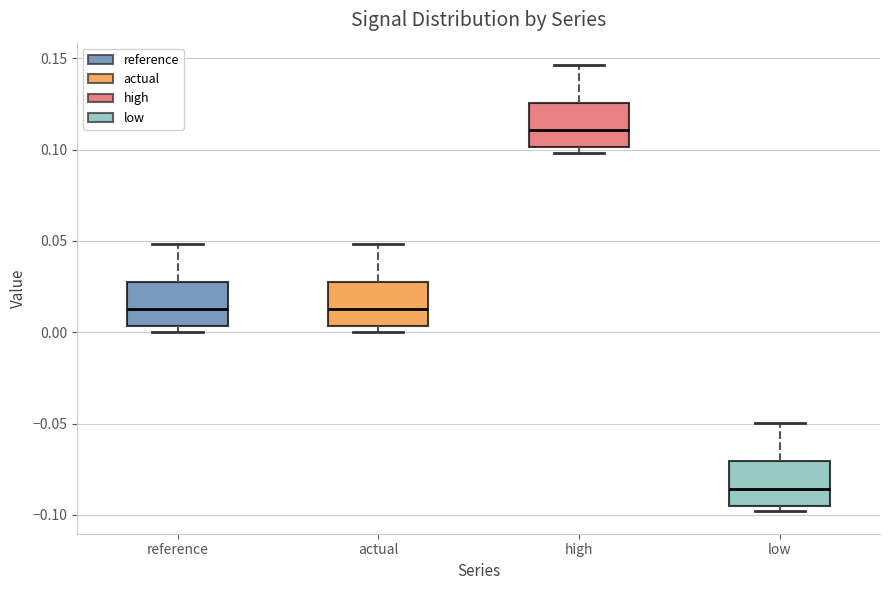

Reading left to right, read every box against the y-axis: the position of its median line, the range the box covers, and the ends of its whiskers. The values are not printed on the chart, so give them approximately, as read against the axis.

reference: median 0.015, box 0.005 to 0.030, whiskers 0.000 to 0.050
actual: median 0.015, box 0.005 to 0.030, whiskers 0.000 to 0.050
high: median 0.110, box 0.100 to 0.125, whiskers 0.100 (just below the box's lower edge) to 0.145
low: median -0.085, box -0.095 to -0.070, whiskers -0.100 to -0.050